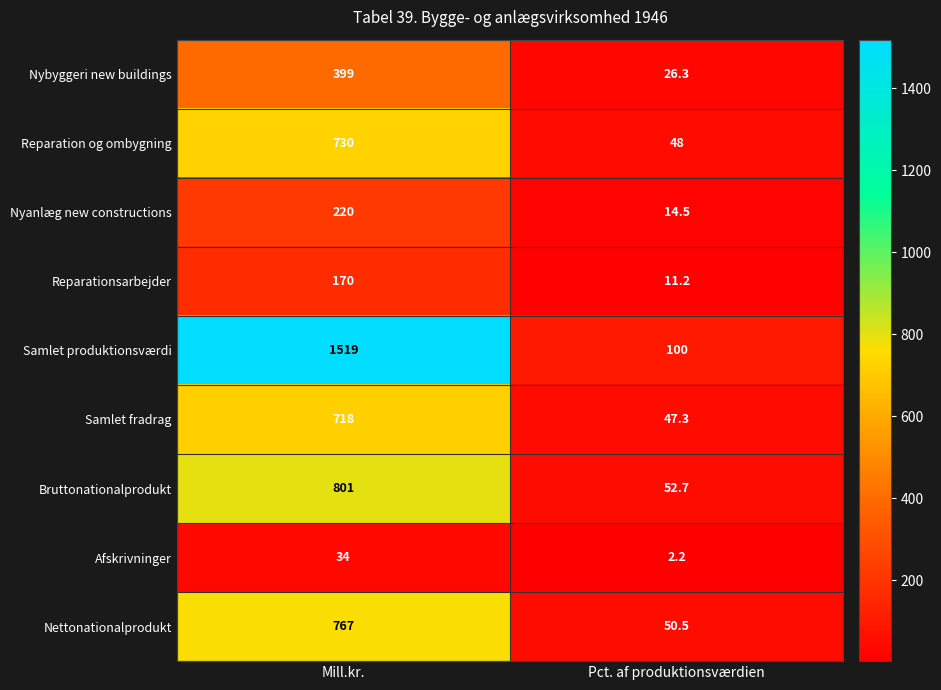

Is it true that Nybyggeri new buildings equals 26.3 at Pct. af produktionsværdien?

True